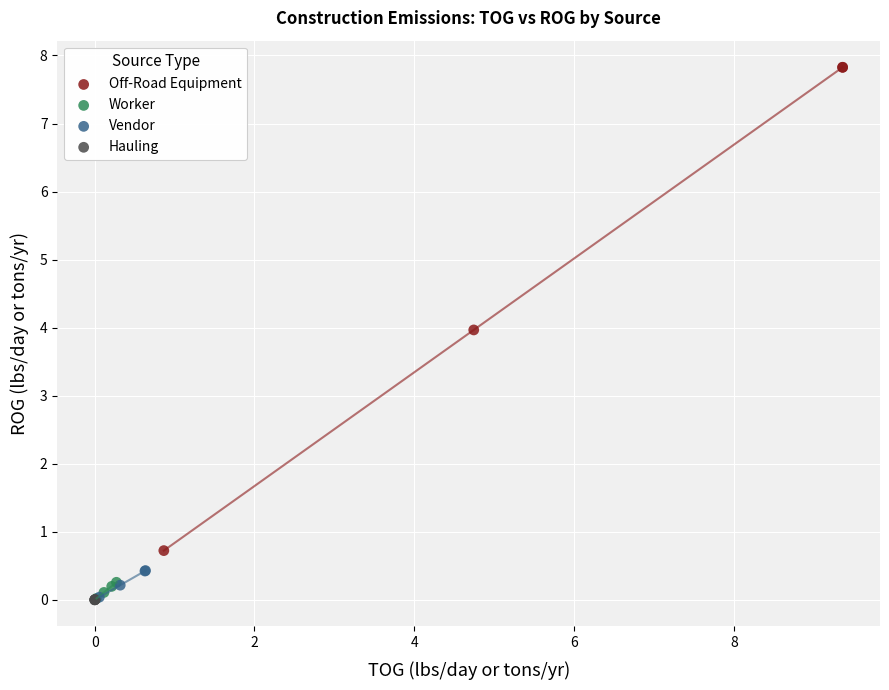

Which series reaches the maximum Y coordinate?

Off-Road Equipment